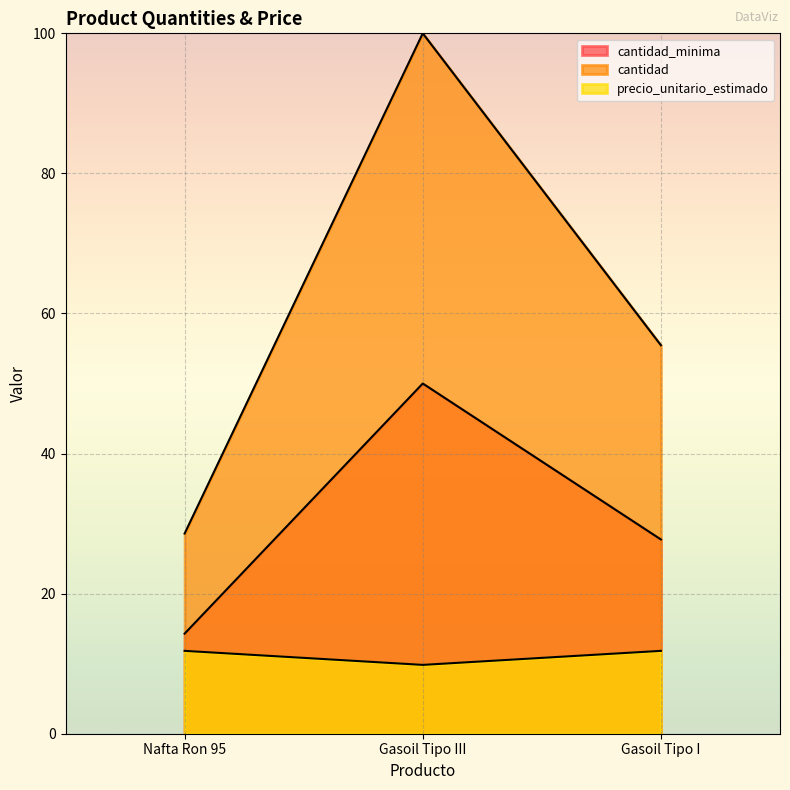

How many lines are shown in the chart?

3